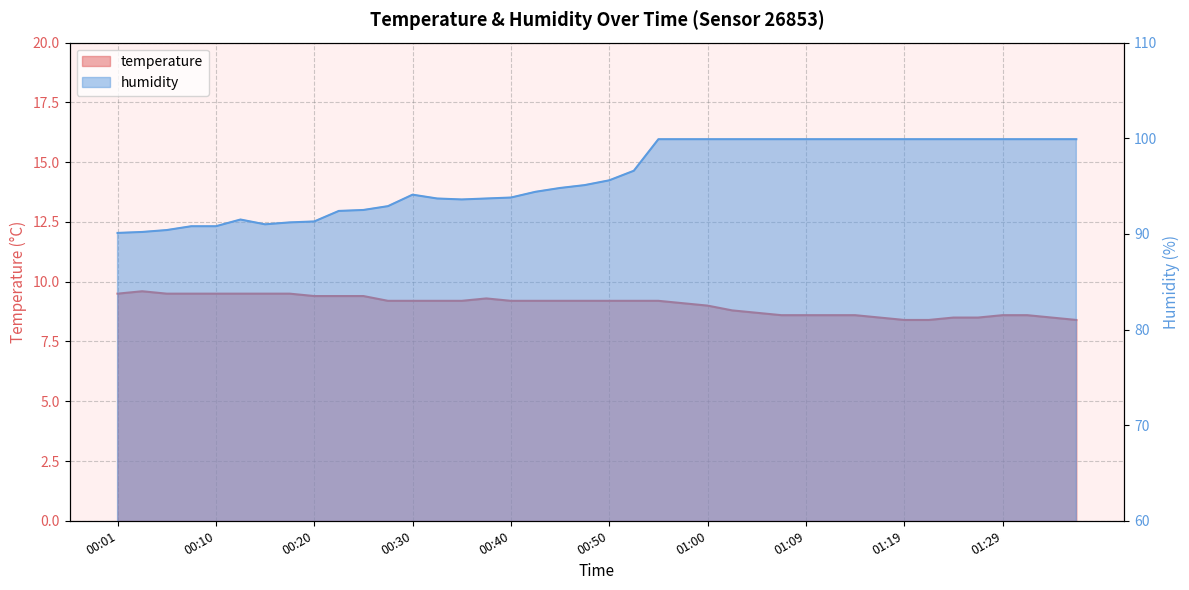

What is the spread (max minus min) of values at 00:47?

85.9